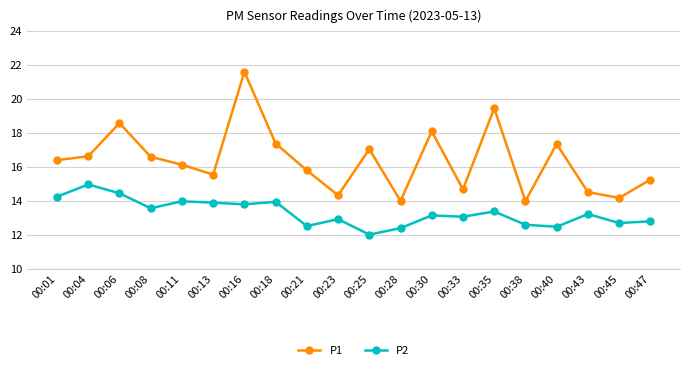

Between 00:18 and 00:43, which series saw the biggest shift?

P1